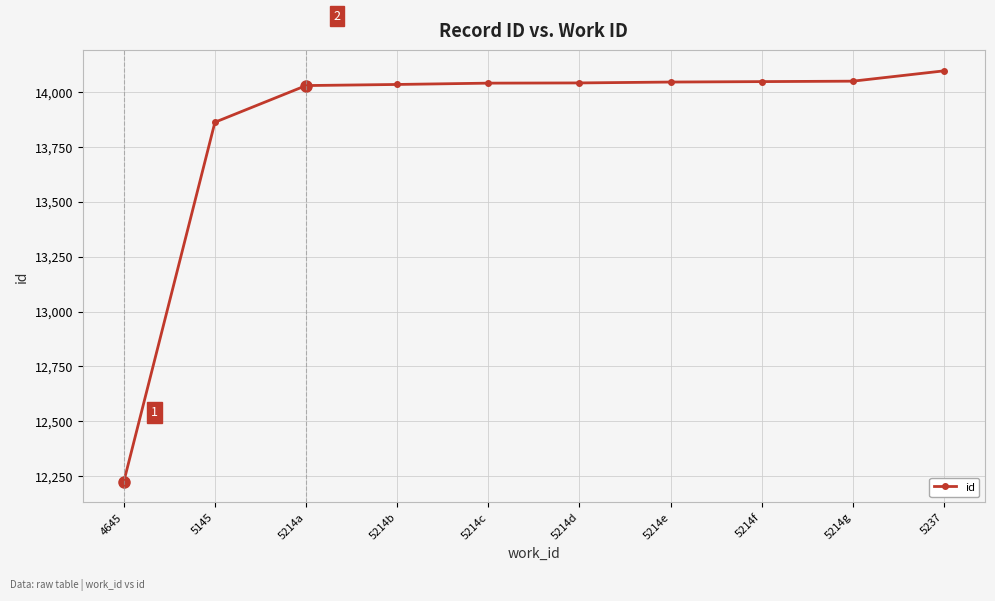

What is the sum of all values?

138468